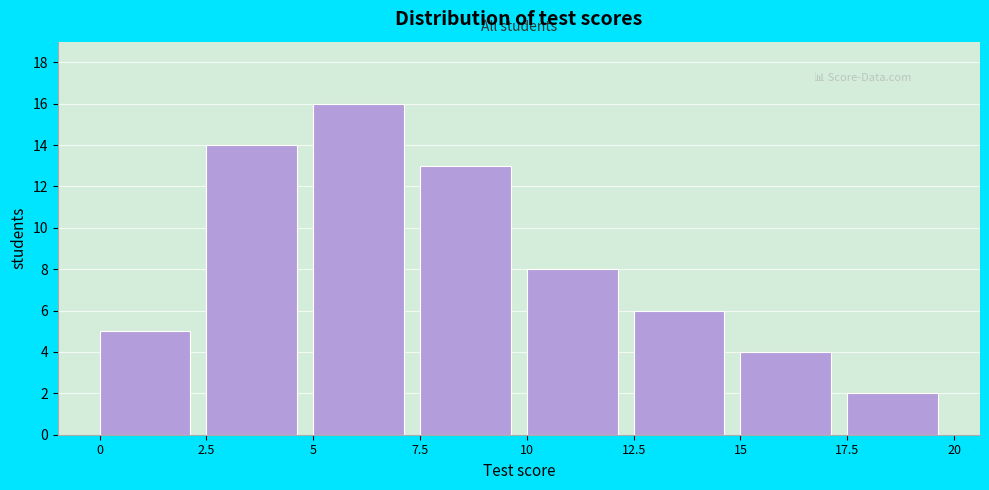

How tall is the bar that spans 7.5 to 10 on the x-axis? The values are not printed on the chart, so give them approximately, as read against the axis.

13